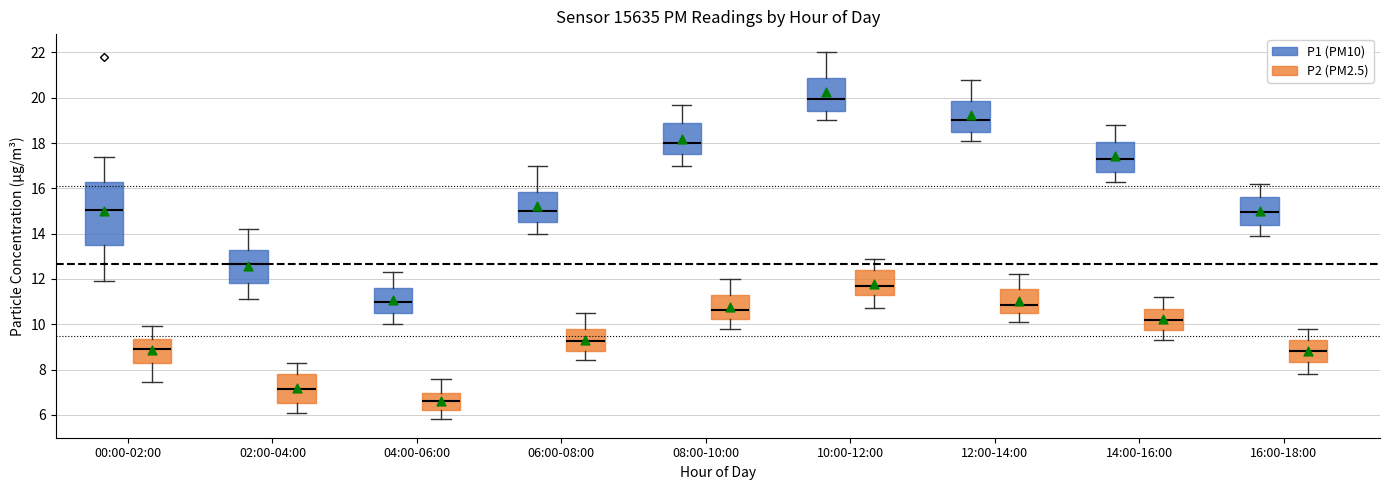

Reading left to right, read every box against the y-axis: the position of its median line, the range the box covers, and the ends of its whiskers. The values are not printed on the chart, so give them approximately, as read against the axis.

00:00-02:00 (P1 (PM10)): median 15.0, box 13.4 to 16.2, whiskers 12.0 to 17.4
00:00-02:00 (P2 (PM2.5)): median 8.8, box 8.2 to 9.4, whiskers 7.4 to 10.0
02:00-04:00 (P1 (PM10)): median 12.6, box 11.8 to 13.2, whiskers 11.2 to 14.2
02:00-04:00 (P2 (PM2.5)): median 7.2, box 6.6 to 7.8, whiskers 6.2 to 8.4
04:00-06:00 (P1 (PM10)): median 11.0, box 10.6 to 11.6, whiskers 10.0 to 12.4
04:00-06:00 (P2 (PM2.5)): median 6.6, box 6.2 to 7.0, whiskers 5.8 to 7.6
06:00-08:00 (P1 (PM10)): median 15.0, box 14.6 to 15.8, whiskers 14.0 to 17.0
06:00-08:00 (P2 (PM2.5)): median 9.2, box 8.8 to 9.8, whiskers 8.4 to 10.6
08:00-10:00 (P1 (PM10)): median 18.0, box 17.6 to 18.8, whiskers 17.0 to 19.8
08:00-10:00 (P2 (PM2.5)): median 10.6, box 10.2 to 11.2, whiskers 9.8 to 12.0
10:00-12:00 (P1 (PM10)): median 20.0, box 19.4 to 20.8, whiskers 19.0 to 22.0
10:00-12:00 (P2 (PM2.5)): median 11.8, box 11.4 to 12.4, whiskers 10.8 to 13.0
12:00-14:00 (P1 (PM10)): median 19.0, box 18.6 to 19.8, whiskers 18.2 to 20.8
12:00-14:00 (P2 (PM2.5)): median 10.8, box 10.6 to 11.6, whiskers 10.2 to 12.2
14:00-16:00 (P1 (PM10)): median 17.4, box 16.8 to 18.0, whiskers 16.4 to 18.8
14:00-16:00 (P2 (PM2.5)): median 10.2, box 9.8 to 10.6, whiskers 9.4 to 11.2
16:00-18:00 (P1 (PM10)): median 15.0, box 14.4 to 15.6, whiskers 14.0 to 16.2
16:00-18:00 (P2 (PM2.5)): median 8.8, box 8.4 to 9.4, whiskers 7.8 to 9.8